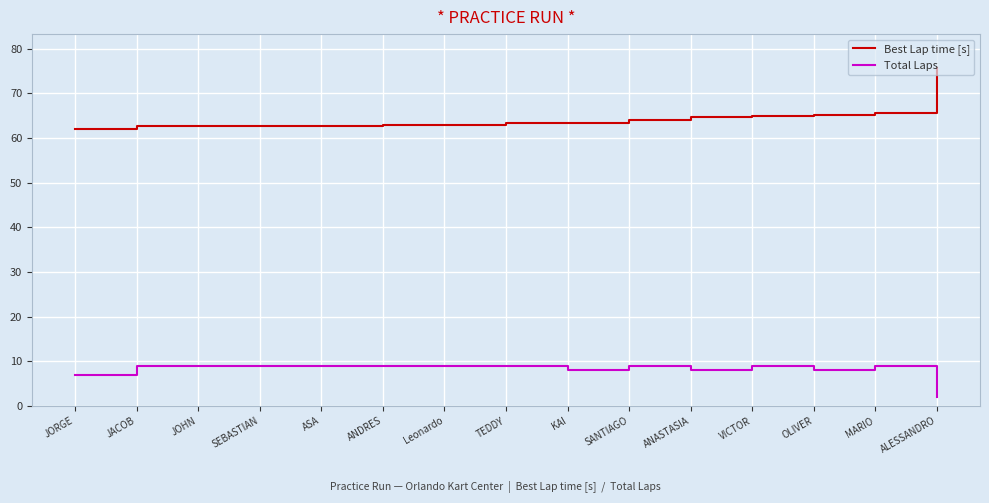

List the series in order of their overall mean, lowest first.

Total Laps, Best Lap time [s]